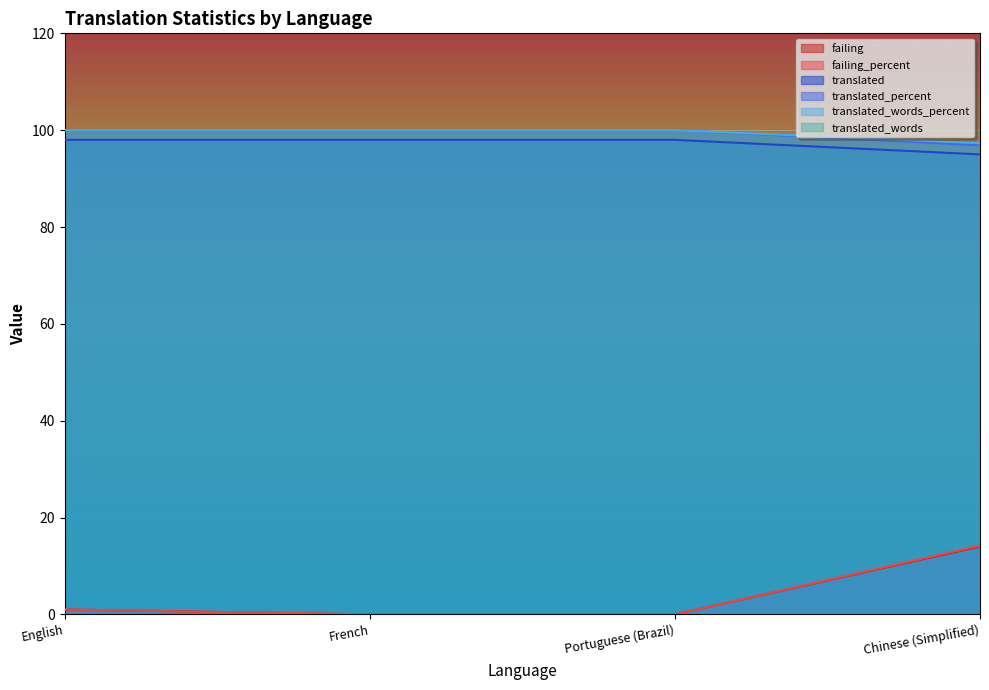

Rank the categories by failing_percent value from highest to lowest.

Chinese (Simplified), English, French, Portuguese (Brazil)